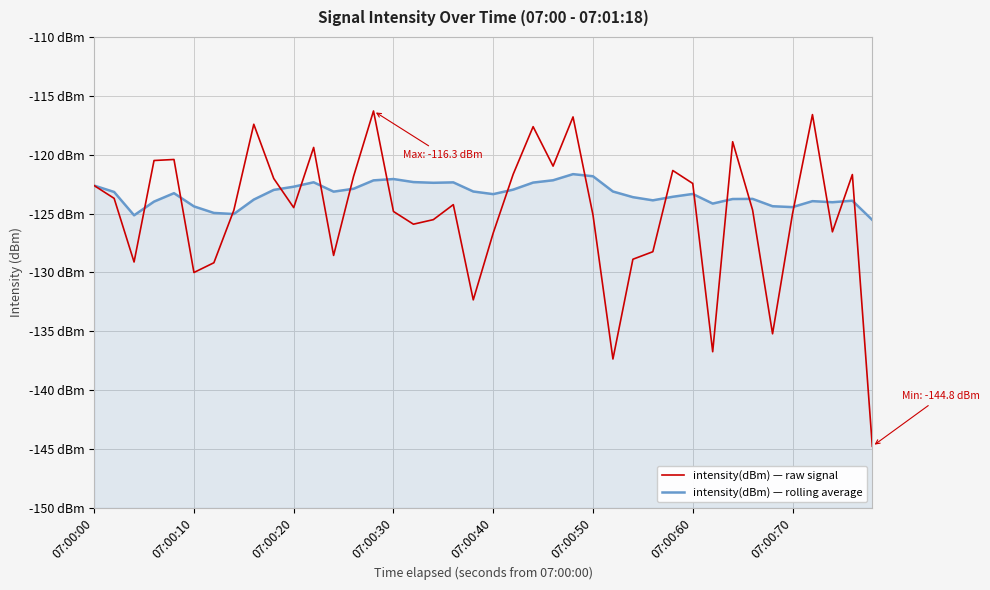

Rank the series by their average value, from lowest to highest.

intensity(dBm) — raw signal, intensity(dBm) — rolling average